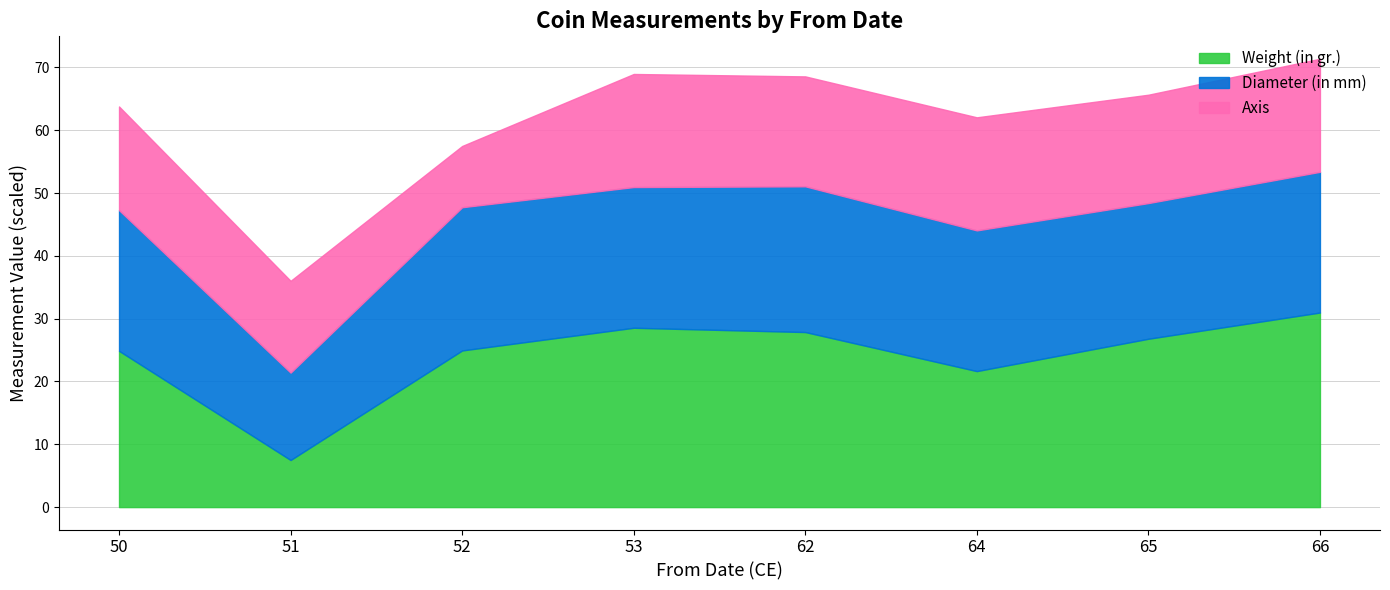

What is the total value across all series at 50?

63.8